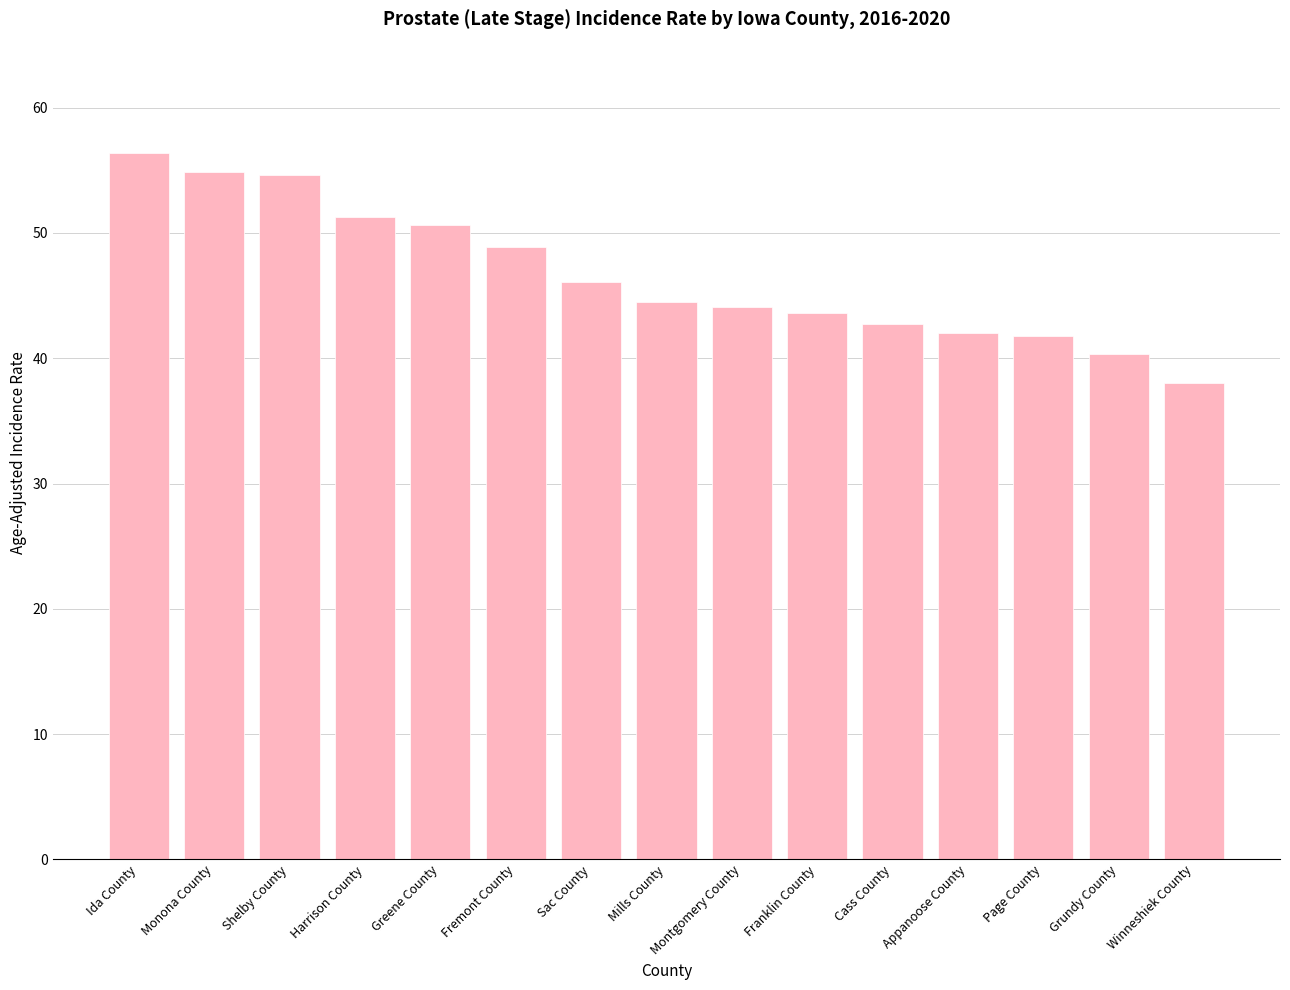

Is it true that the value at Fremont County is 30.4?

False